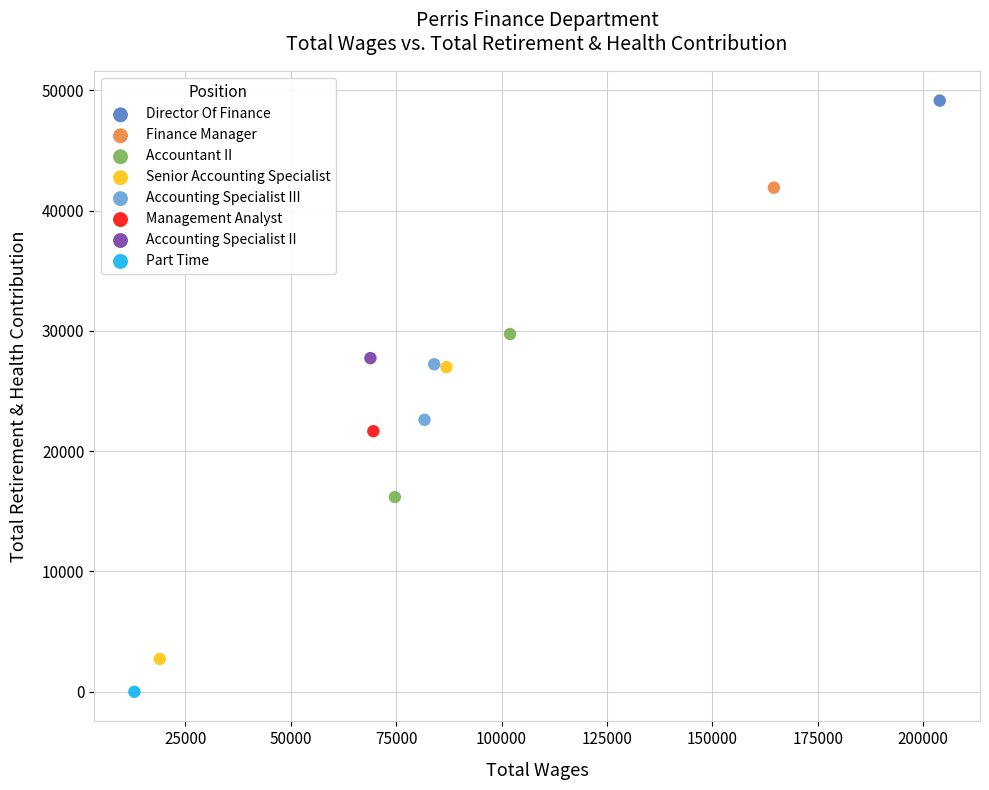

Which series reaches the maximum Y coordinate?

Director Of Finance